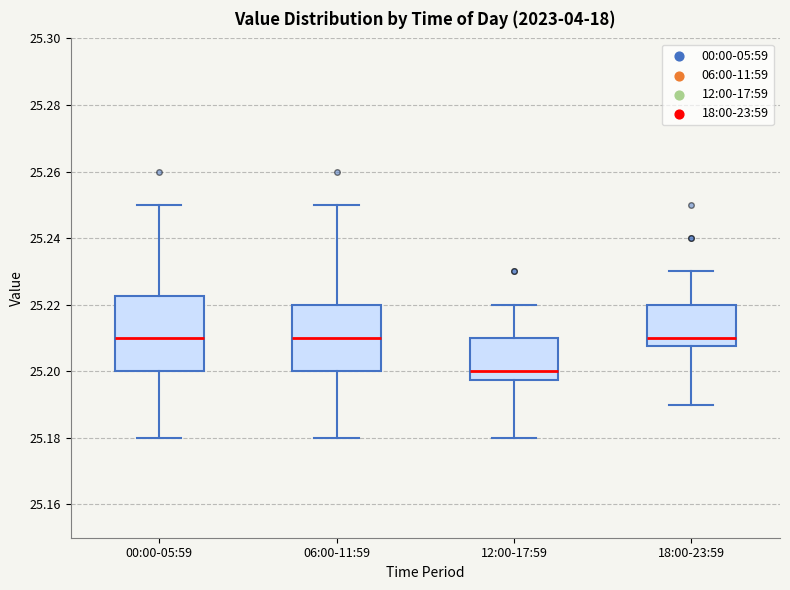

Where is the upper edge of the box for 18:00-23:59 on the y-axis? The values are not printed on the chart, so give them approximately, as read against the axis.

25.220